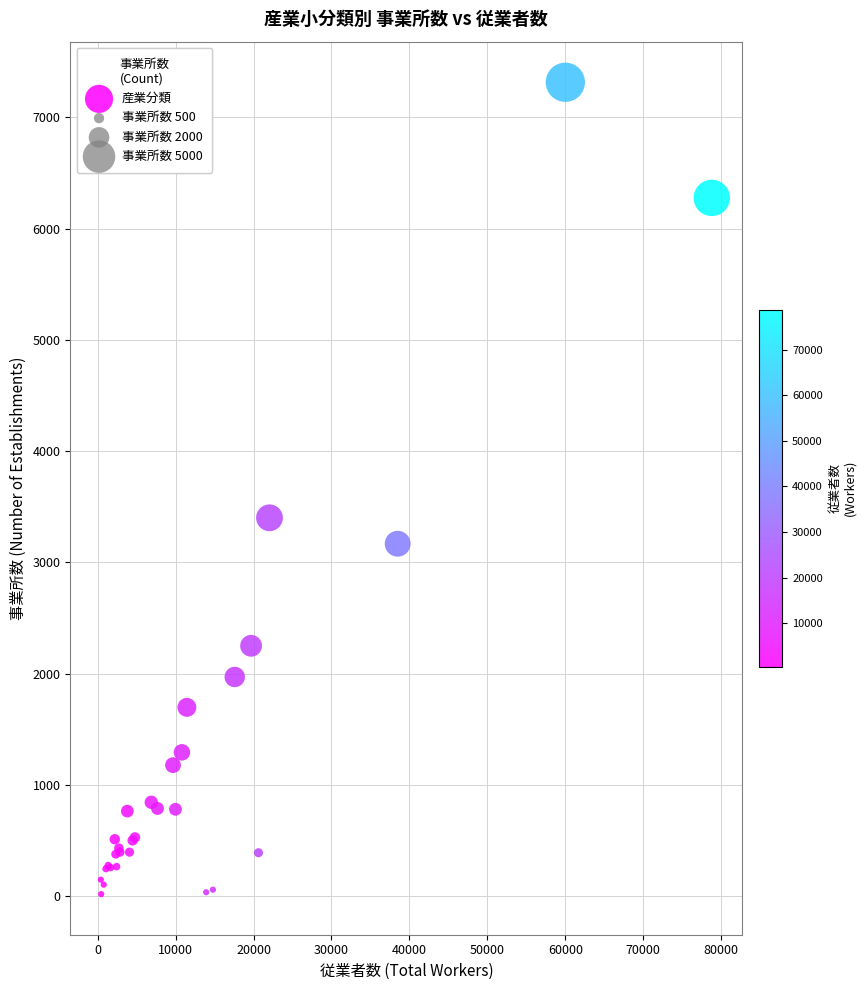

What Y value in the scatter plot is closest to 3667?

3401